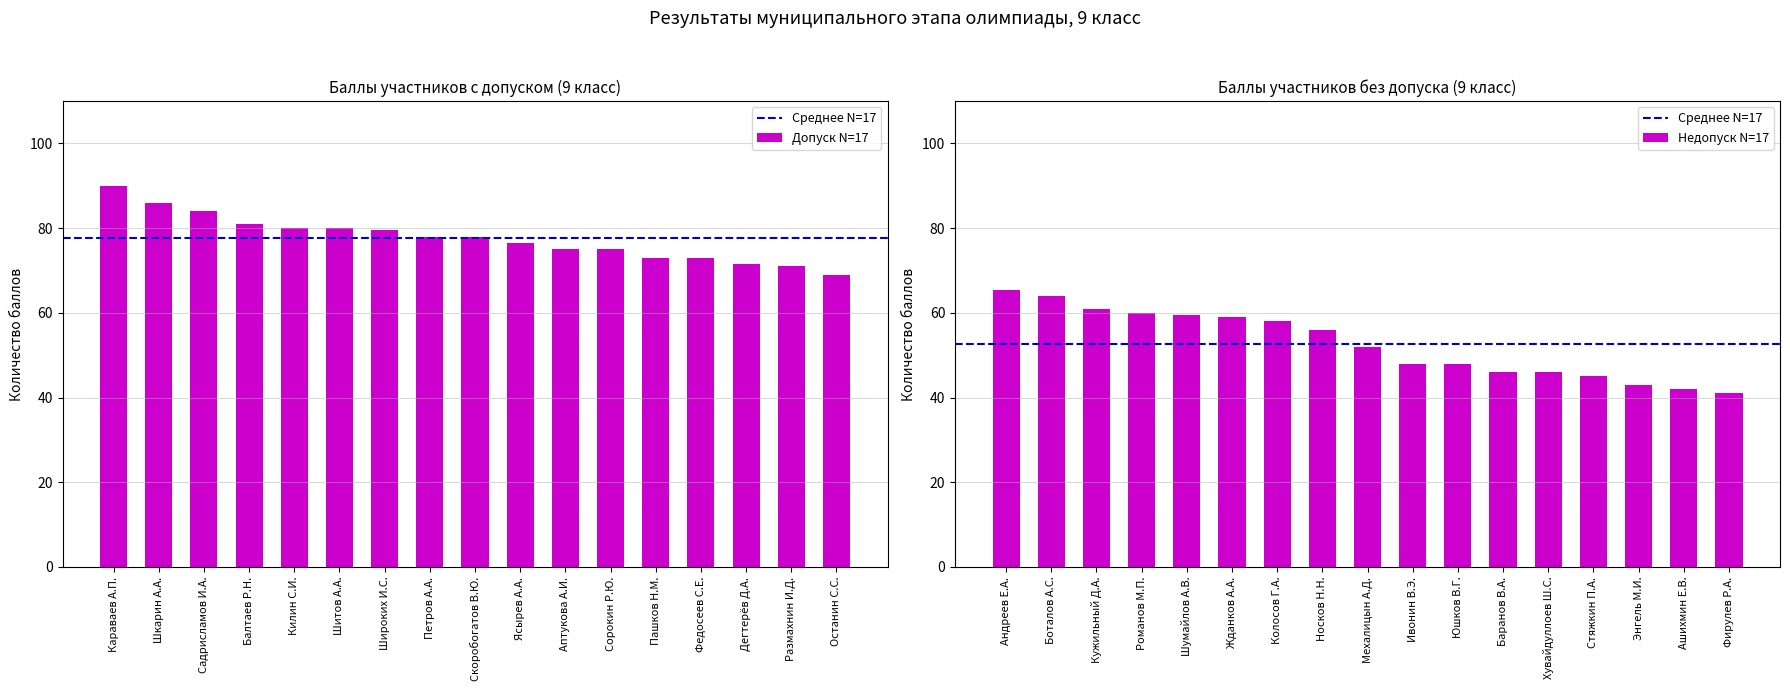

What is the lowest value of the Недопуск series?

41.0